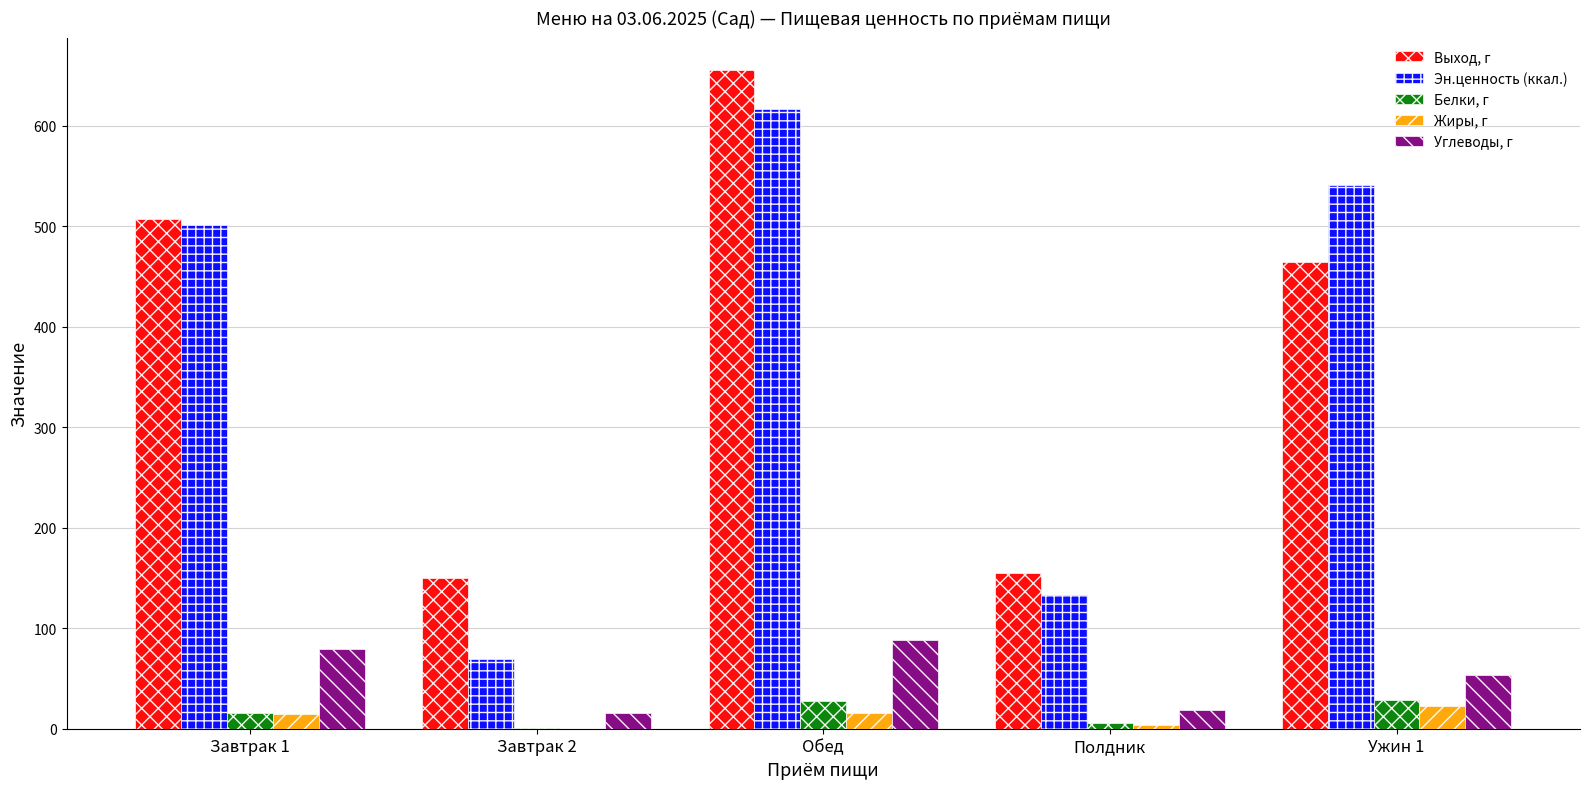

Is it true that Эн.ценность (ккал.) equals 617.0 at Обед?

True